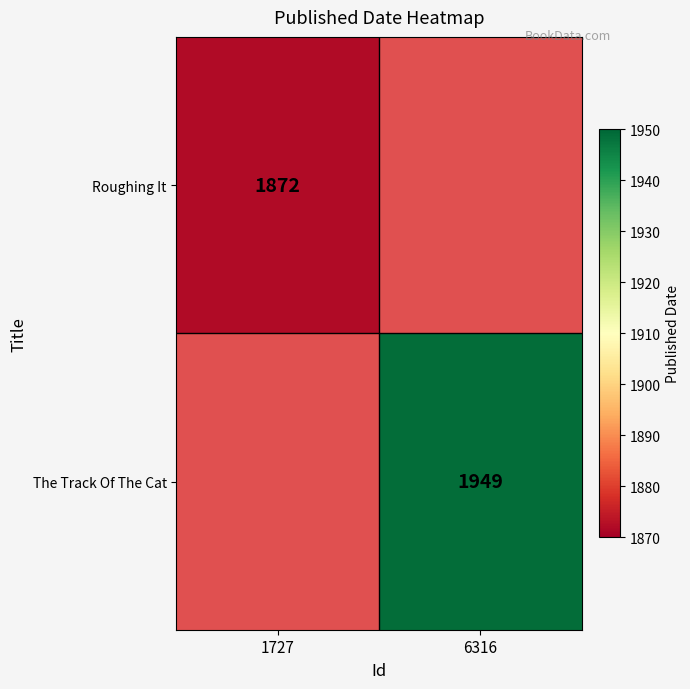

Between 1727 and 6316, which is larger?

6316